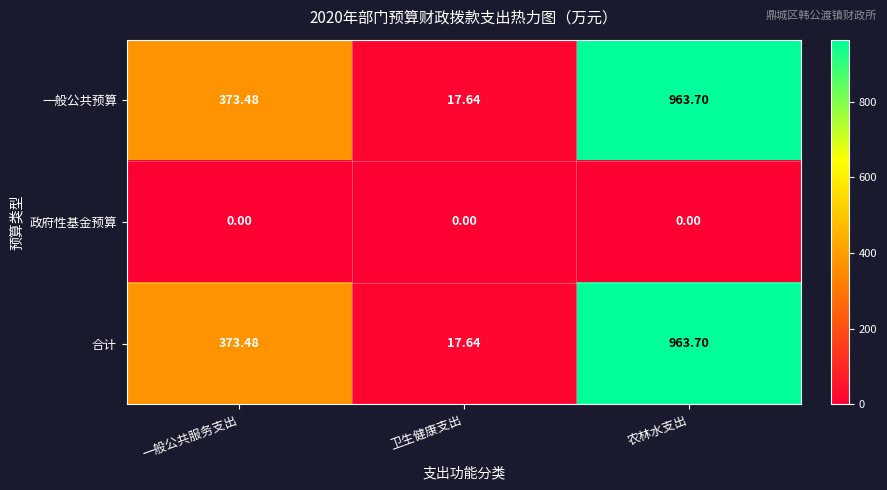

Rank the categories by 一般公共预算 value from lowest to highest.

卫生健康支出, 一般公共服务支出, 农林水支出